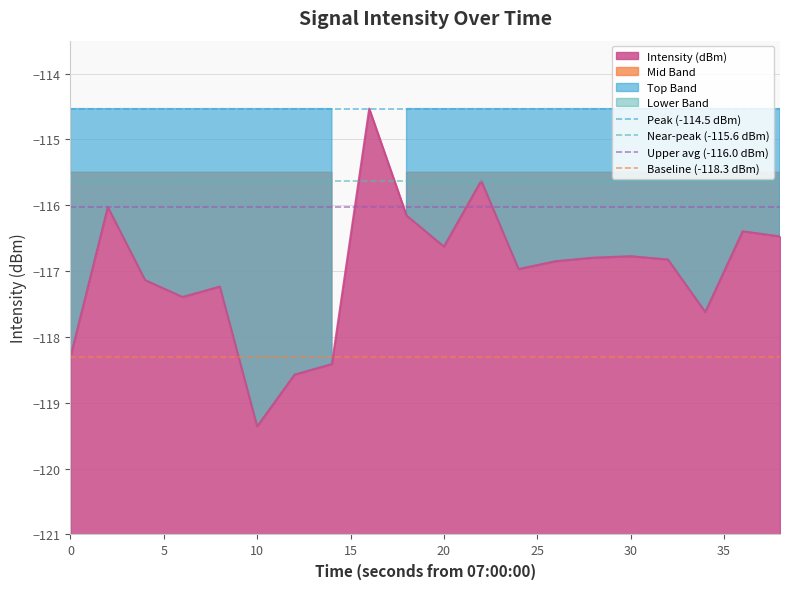

What is the sum of all Upper avg (-116.0 dBm) values?

-232.1